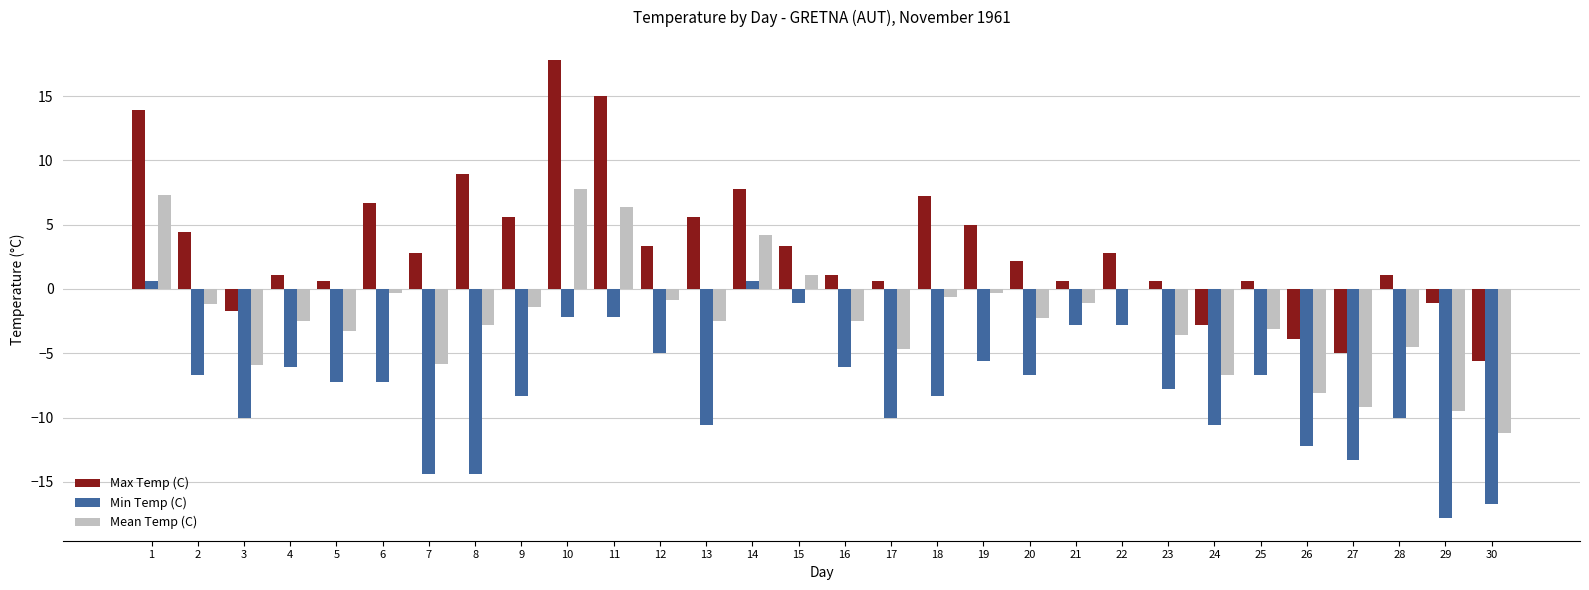

Which series has the largest range (max minus min)?

Max Temp (C)